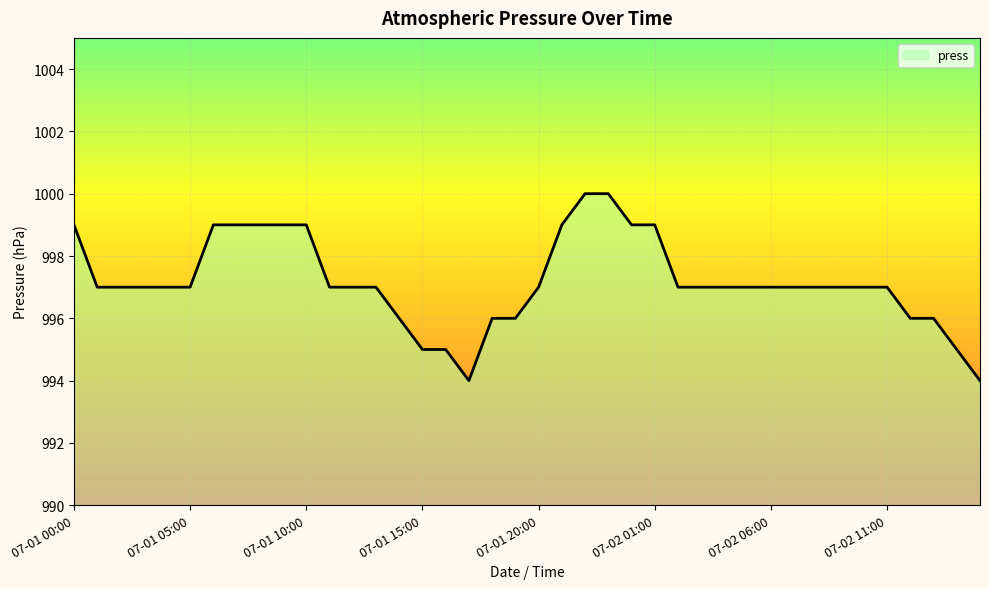

What is the smallest value displayed?

994